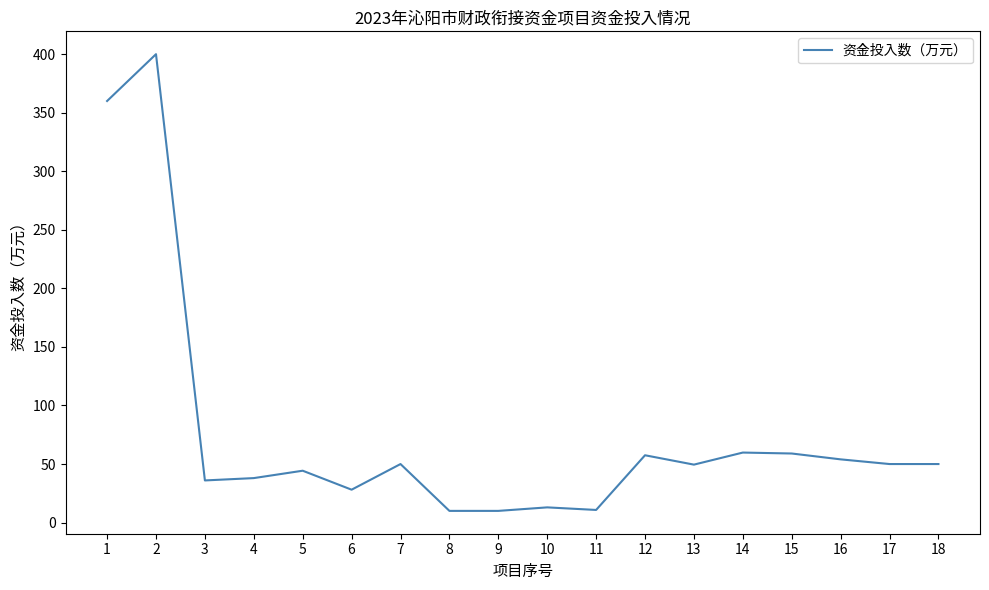

What is the smallest value displayed?

10.0